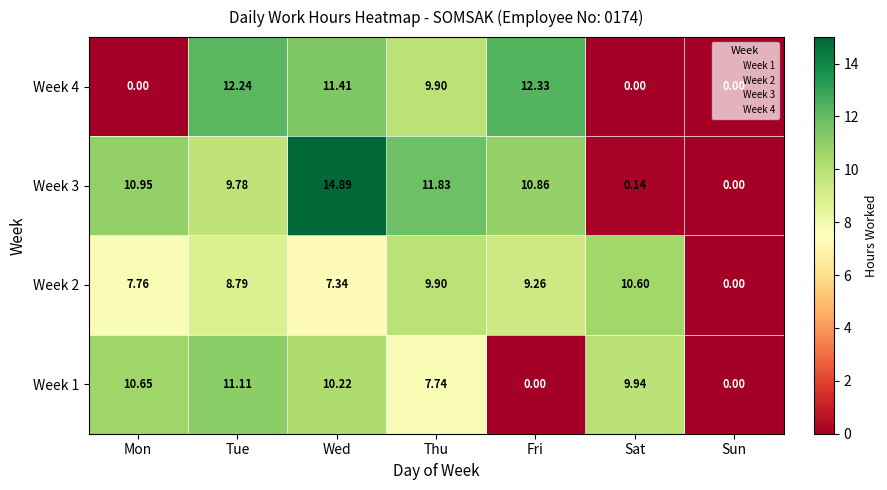

Which series has the largest range (max minus min)?

Week 3